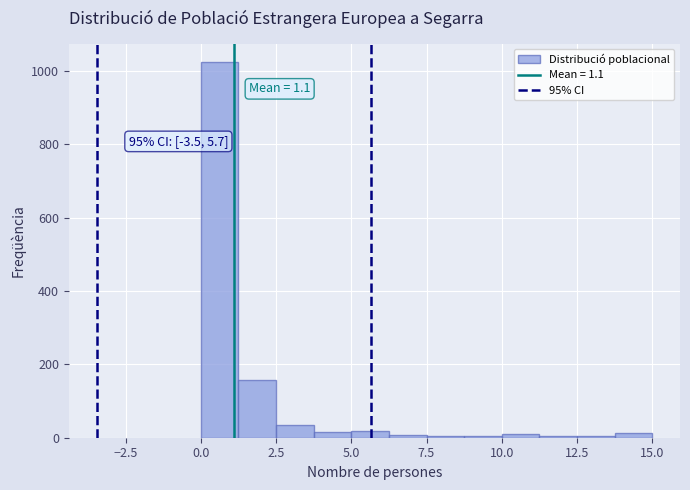

Read against the x-axis, roughly where is the centre of the tallest bar?

0.5